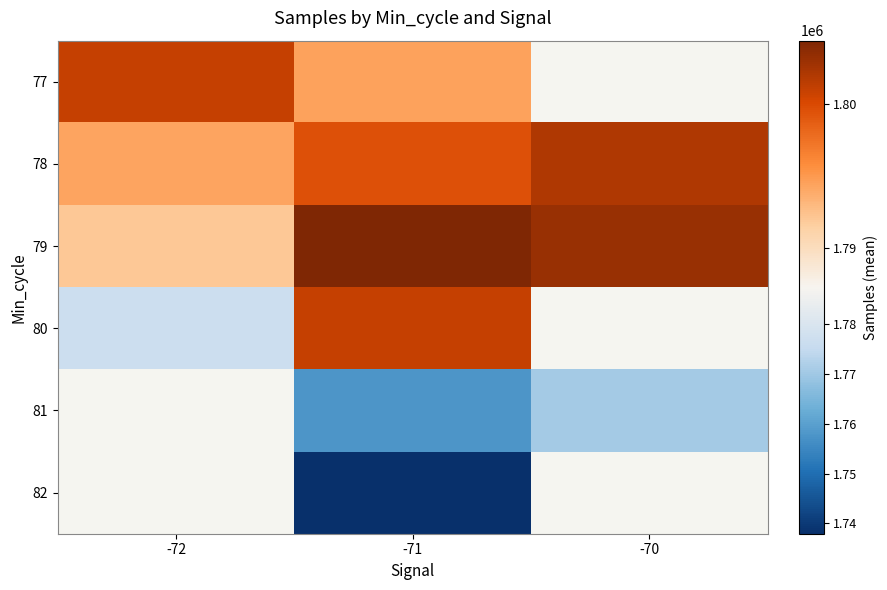

Which category has the highest value in the 78 series?

-70